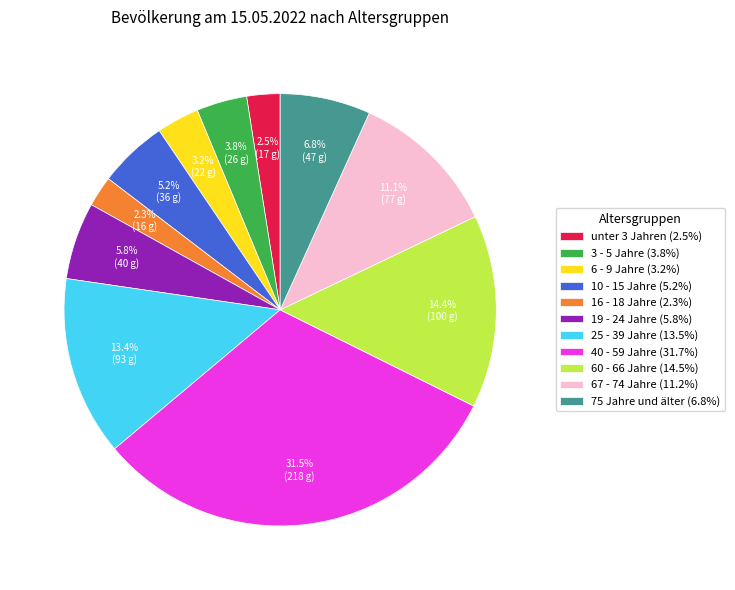

To the nearest percent, what is the combined percentage of 75 Jahre und älter and 60 - 66 Jahre?

21%